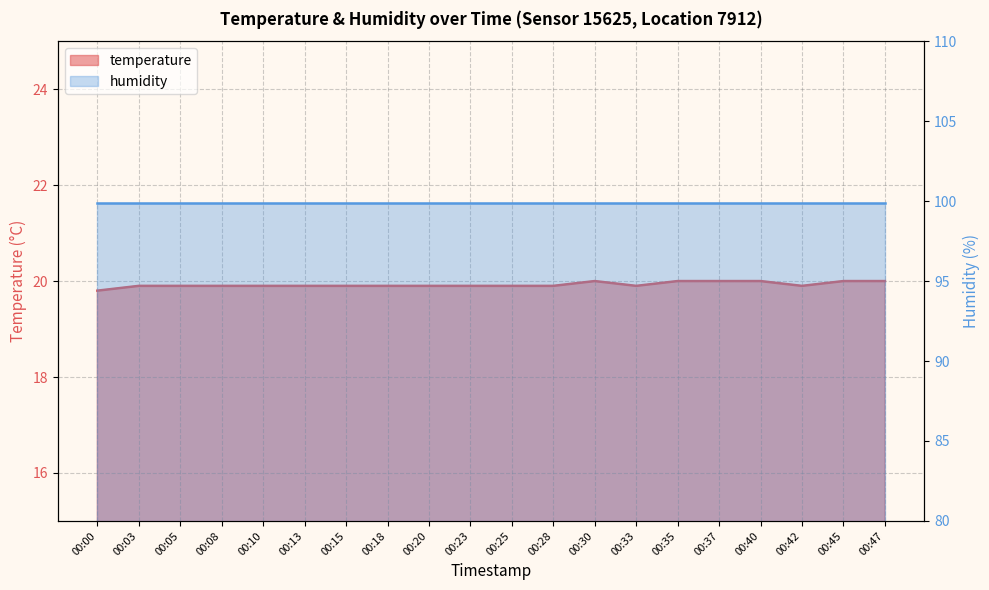

Reading left to right, transcribe all the data shown in this chart.

19.8	19.9	19.9	19.9	19.9	19.9	19.9	19.9	19.9	19.9	19.9	19.9	20.0	19.9	20.0	20.0	20.0	19.9	20.0	20.0